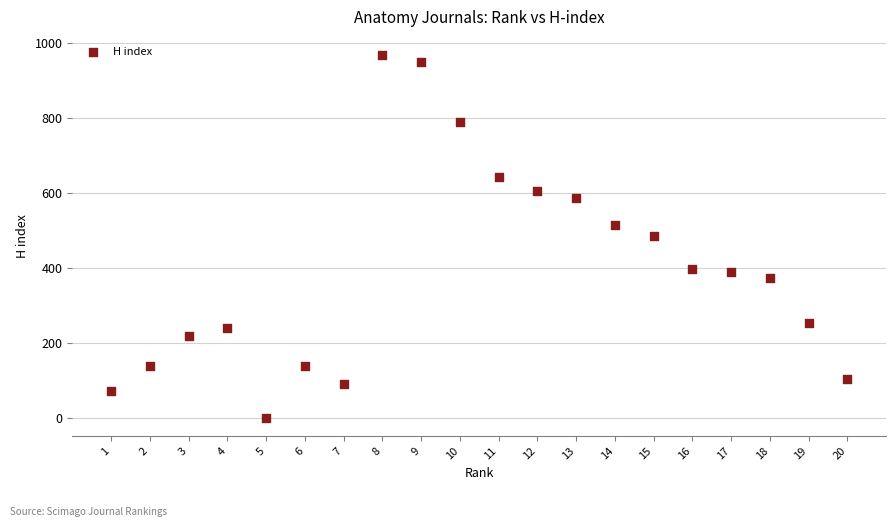

What is the range of Y values (max minus min)?

967